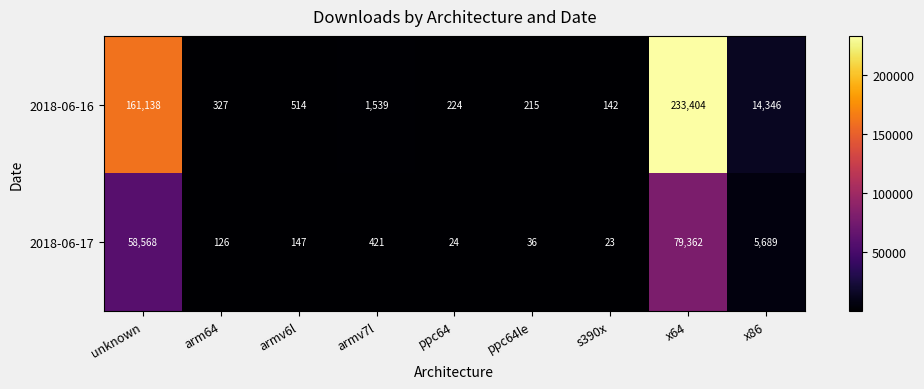

Which series has the largest total across all categories?

2018-06-16